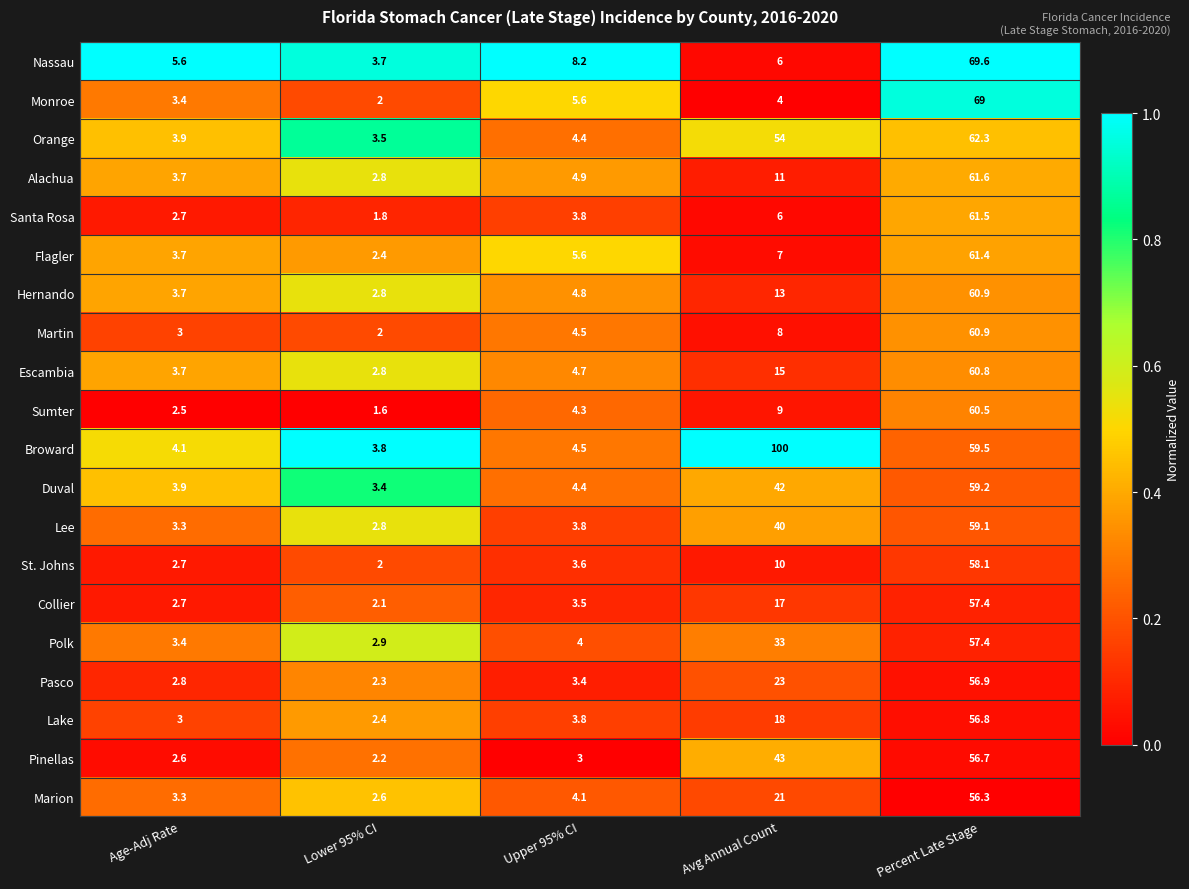

The value of Nassau at Lower 95% CI is 3.7. True or false?

True